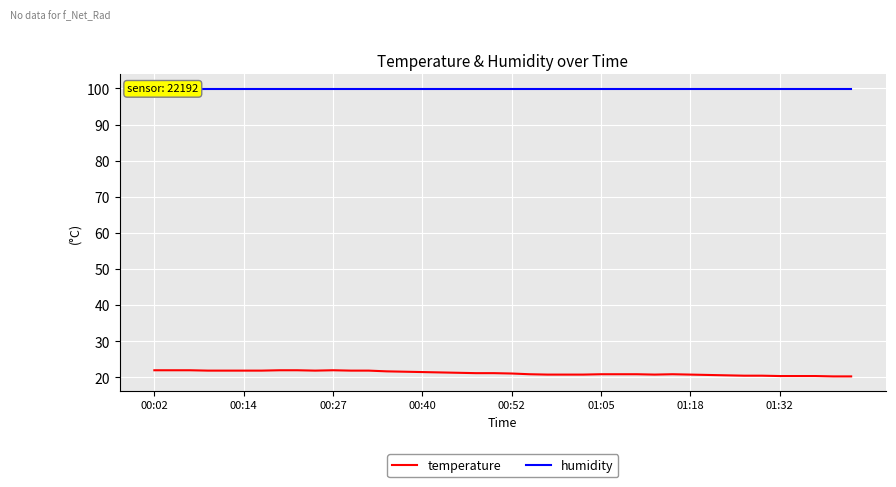

True or false: humidity and temperature intersect in this chart.

False